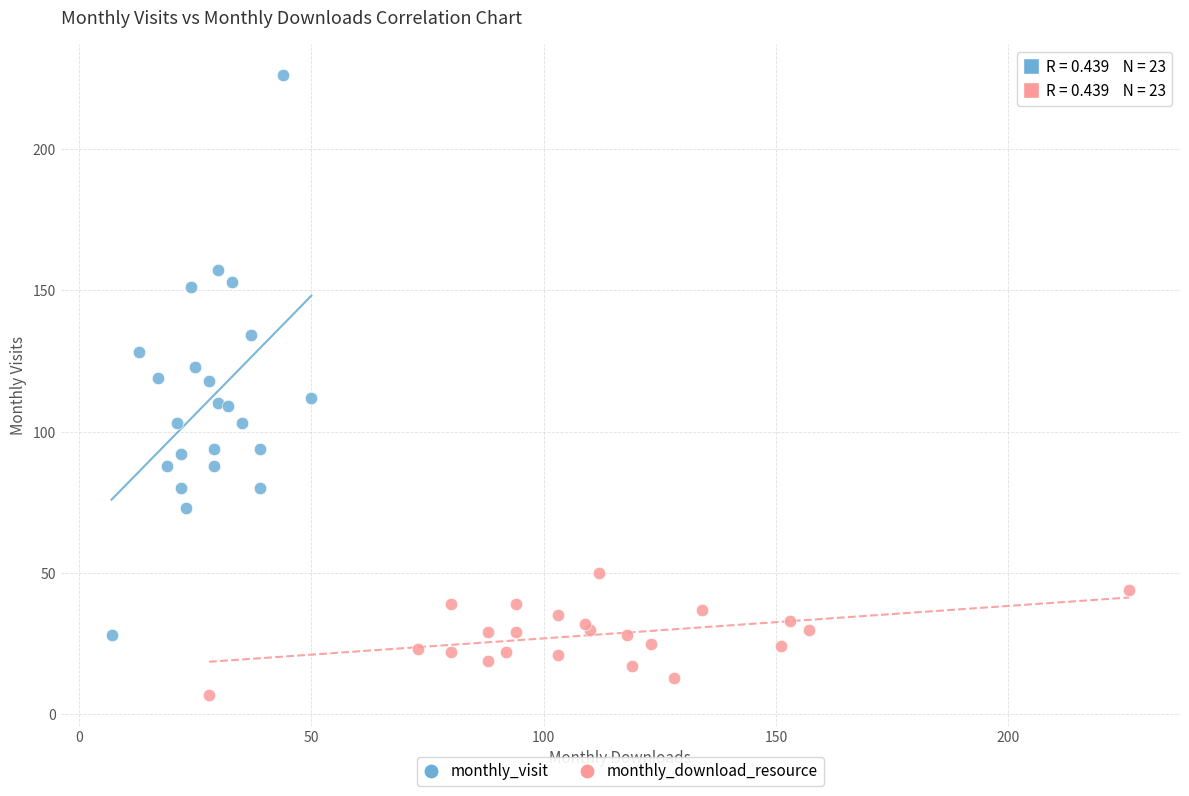

Which series has the largest Y range (max minus min)?

monthly_visit